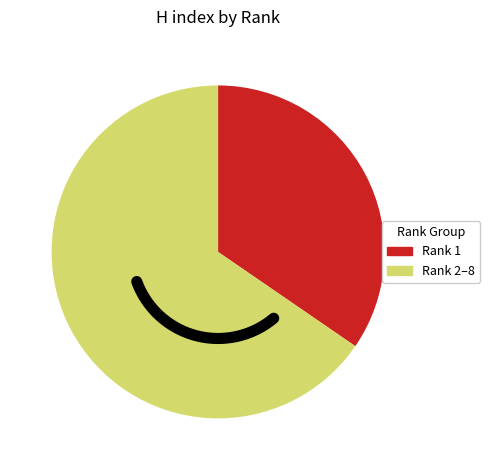

The Rank 2 slice represents 5% of the pie. True or false?

False